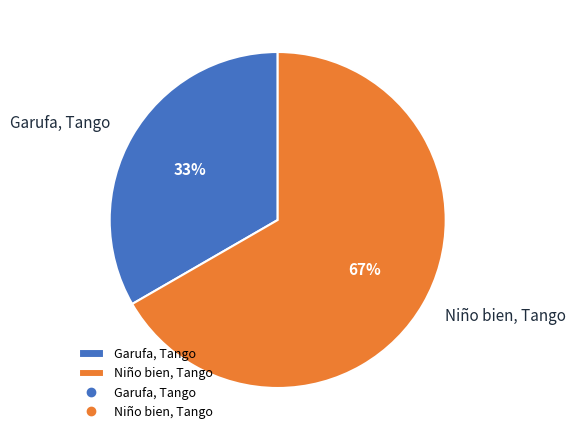

To the nearest percent, what percentage of the pie is Niño bien, Tango?

67%